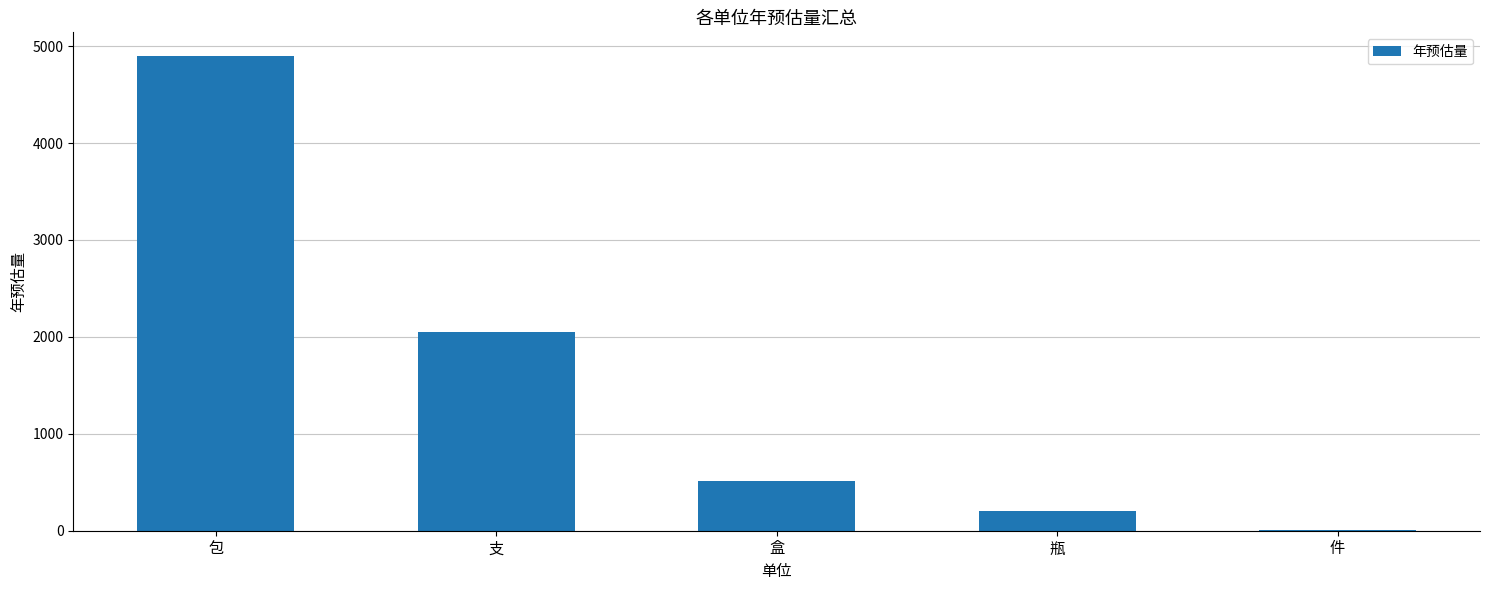

Where does the data first go above 511?

包